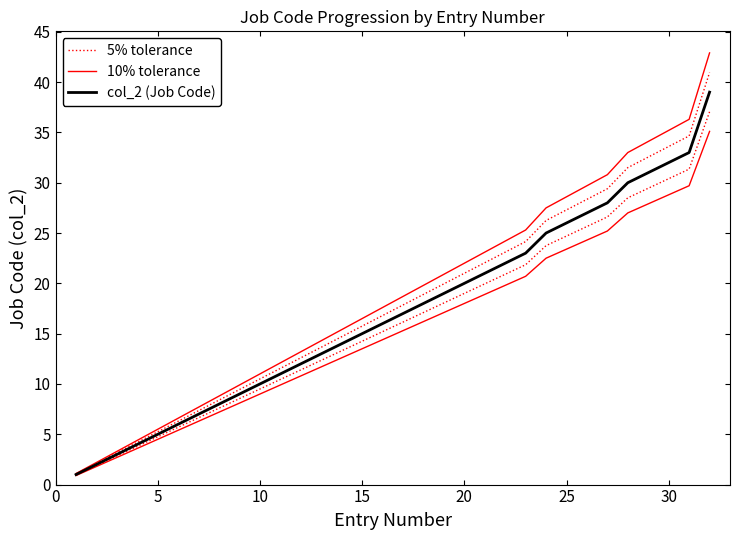

How many distinct data groups are displayed?

3